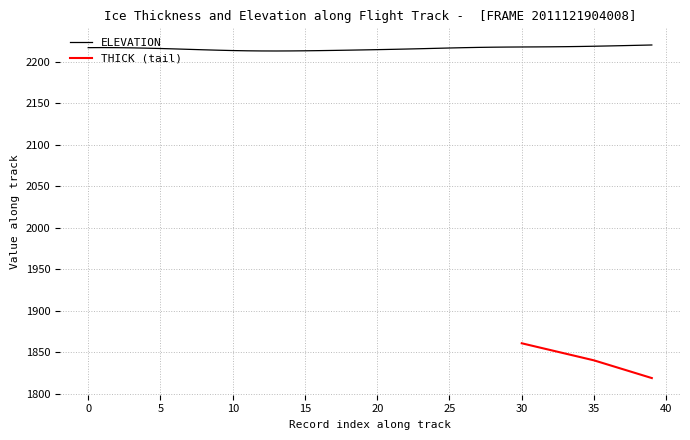

Is it true that ELEVATION equals 2939.4 at 15?

False